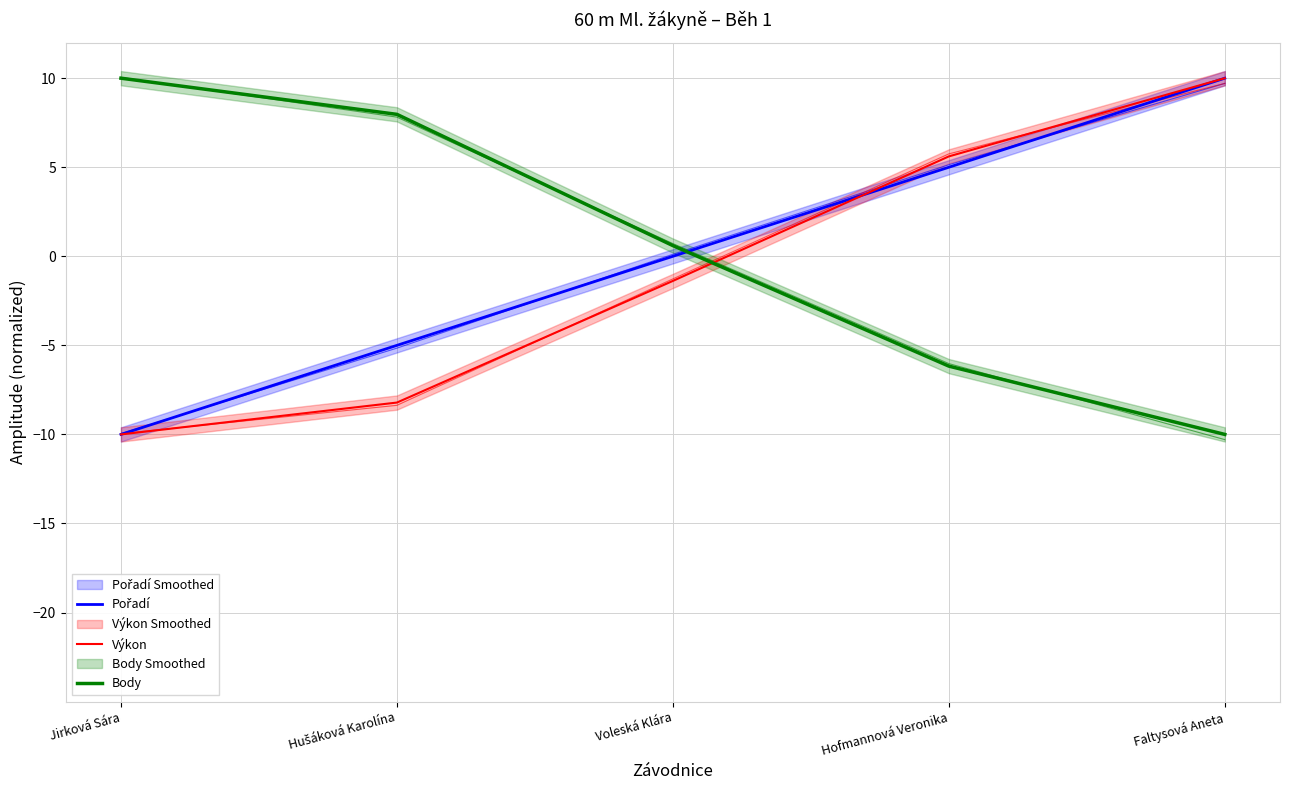

Reading left to right, list all the values displayed in this chart.

Pořadí: Jirková Sára=-10.0	Hušáková Karolína=-5.0	Voleská Klára=0.0	Hofmannová Veronika=5.0	Faltysová Aneta=10.0
Výkon: Jirková Sára=-10.0	Hušáková Karolína=-8.2	Voleská Klára=-1.4	Hofmannová Veronika=5.6	Faltysová Aneta=10.0
Body: Jirková Sára=10.0	Hušáková Karolína=8.0	Voleská Klára=0.6	Hofmannová Veronika=-6.2	Faltysová Aneta=-10.0